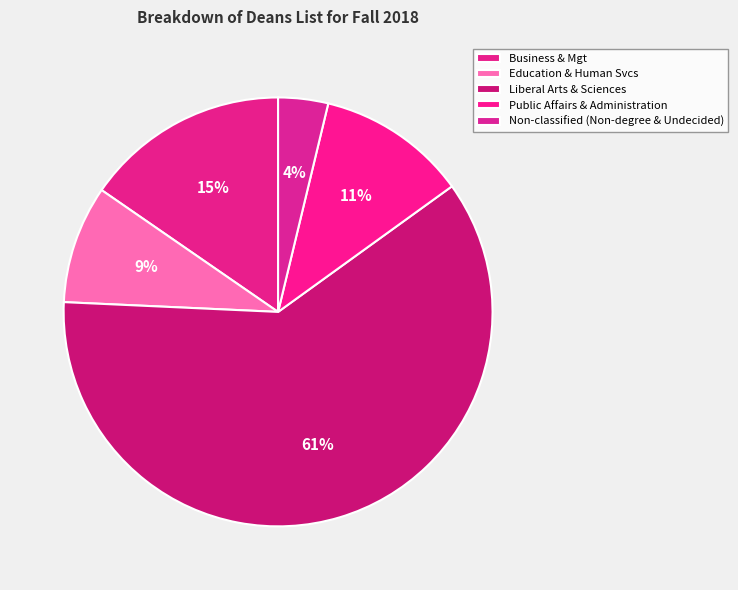

Count the number of slices in the pie.

5